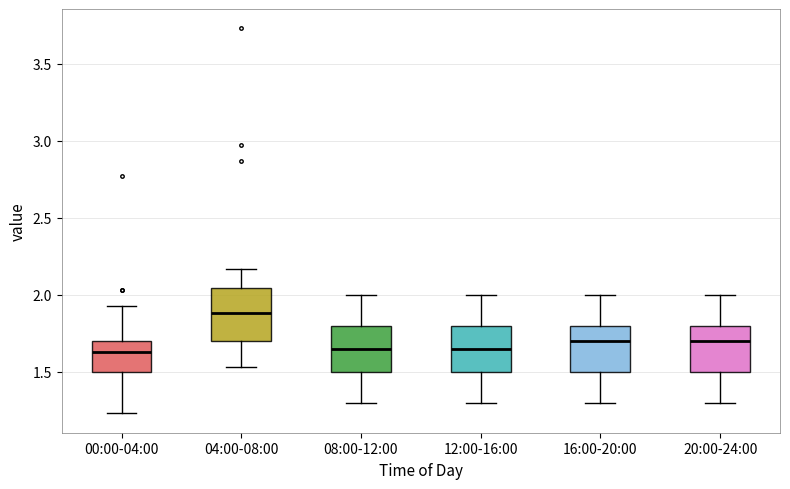

Where does the lower whisker of the box for 00:00-04:00 end on the y-axis? The values are not printed on the chart, so give them approximately, as read against the axis.

1.25